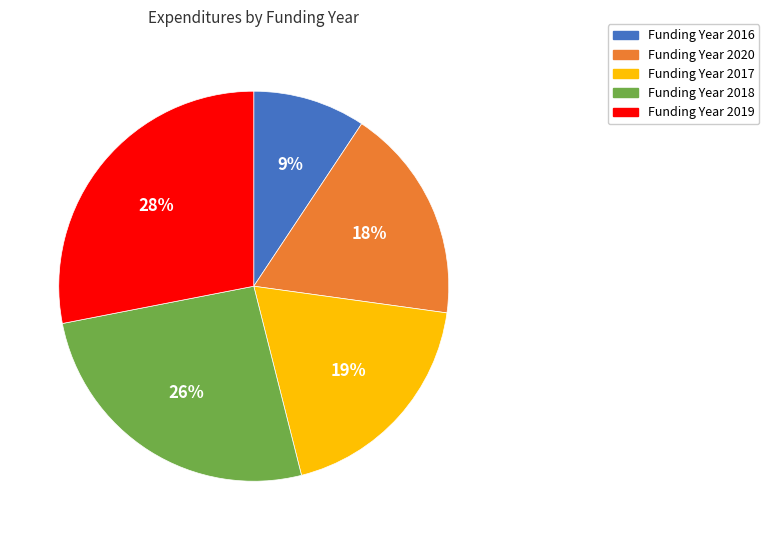

To the nearest percent, what is the average slice percentage?

20%